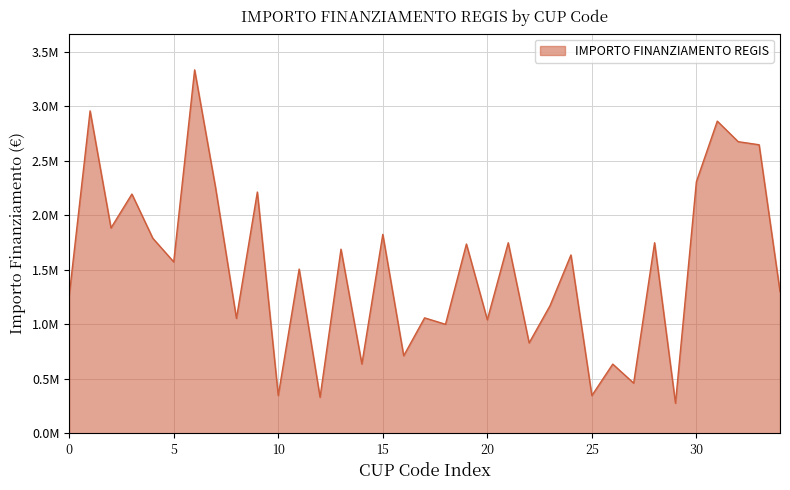

Does the chart have visible grid lines?

Yes